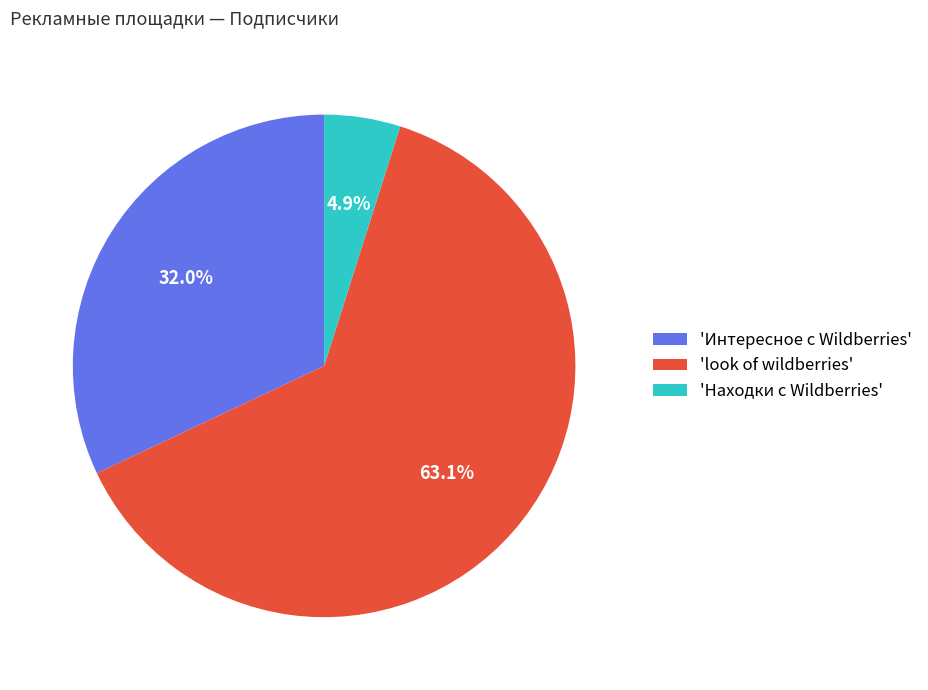

What is the ratio of the value at 'Интересное с Wildberries' to the value at 'Находки с Wildberries'?

6.5